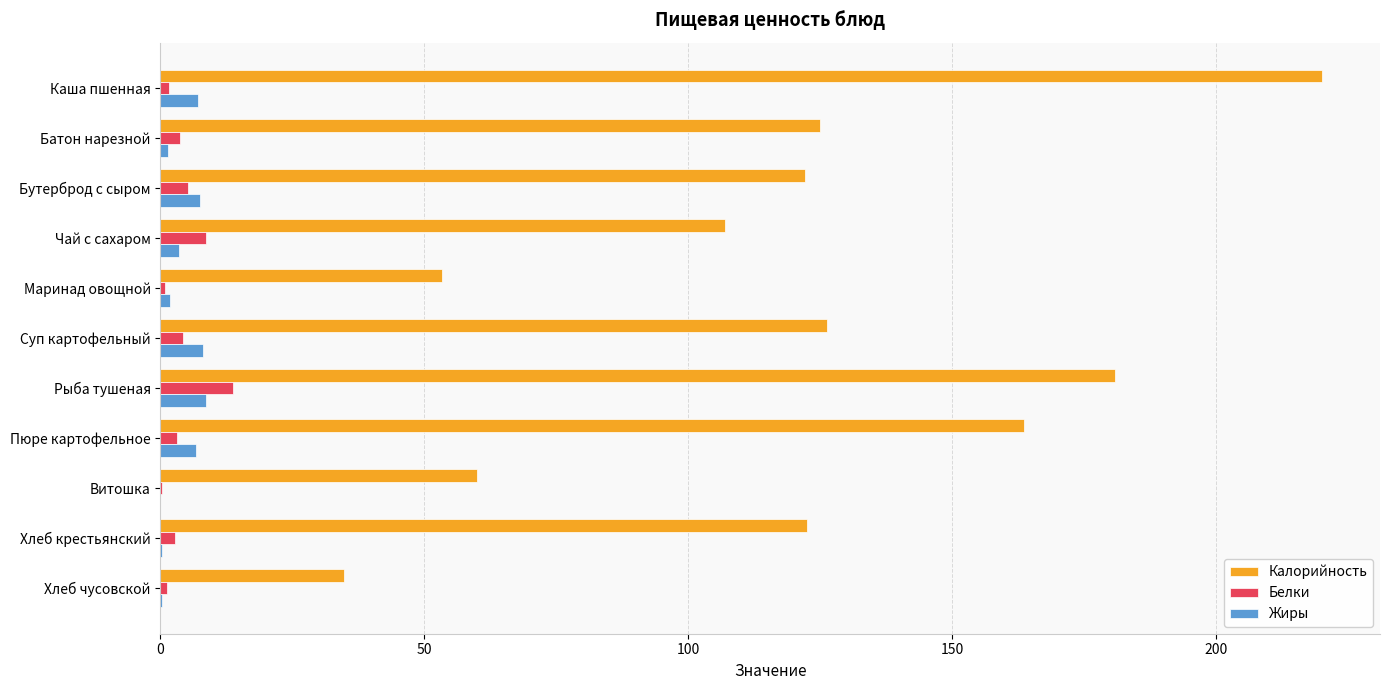

What is the sum of all Калорийность values?

1315.2